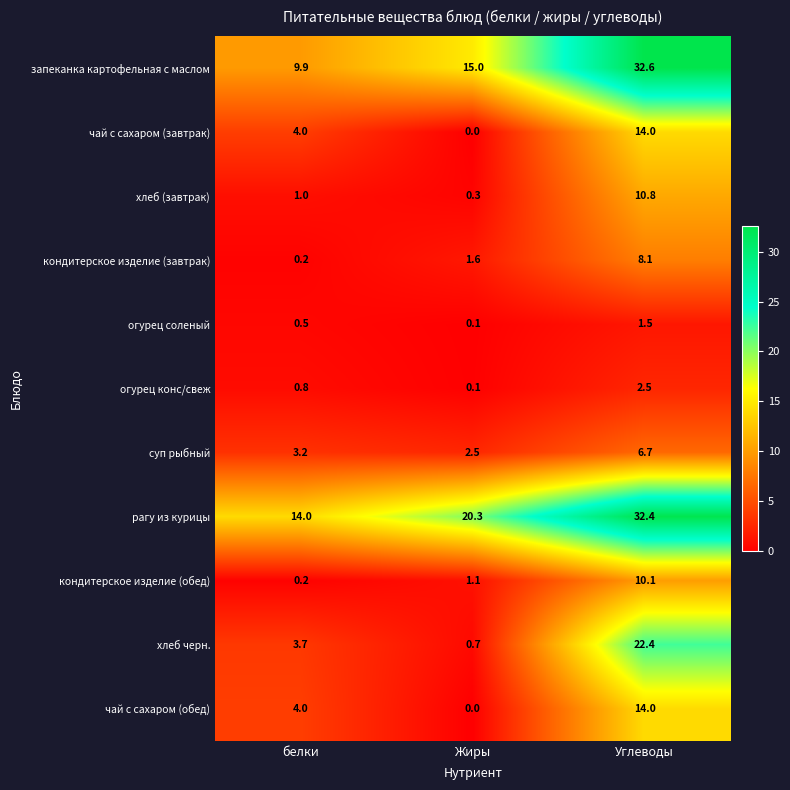

List the labels in order of чай с сахаром (обед) value, smallest first.

Жиры, белки, Углеводы